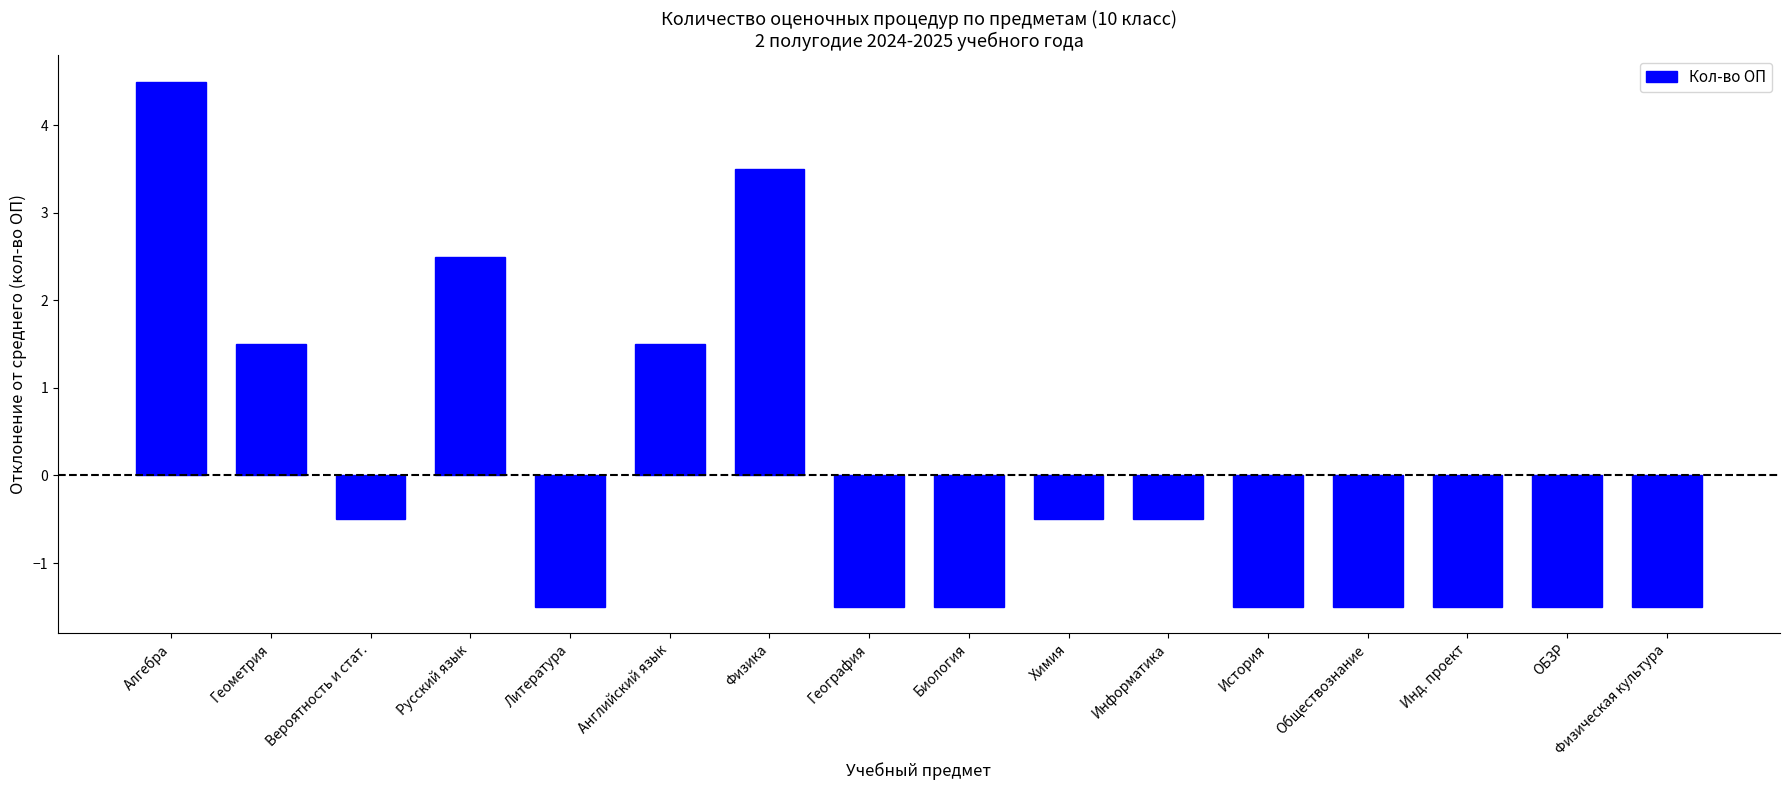

Reading left to right, list all the values displayed in this chart.

4.5	1.5	-0.5	2.5	-1.5	1.5	3.5	-1.5	-1.5	-0.5	-0.5	-1.5	-1.5	-1.5	-1.5	-1.5